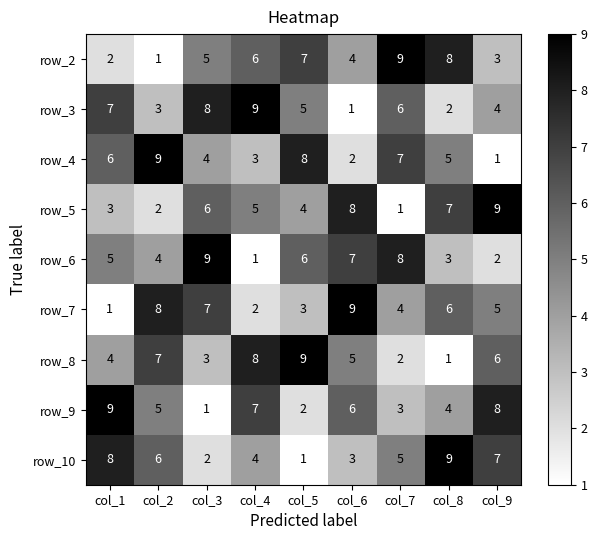

The value of row_10 at col_8 is 9. True or false?

True